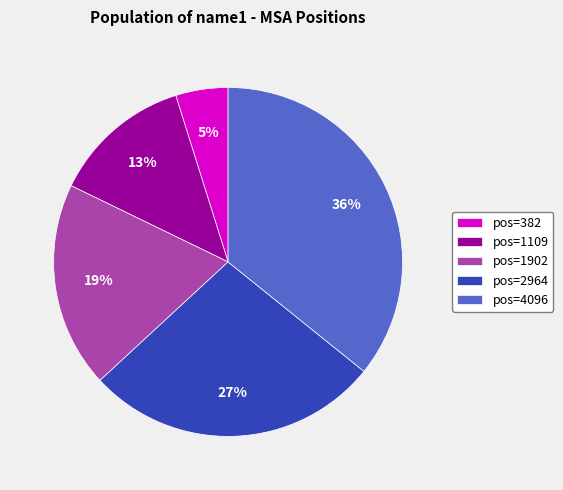

How many slices are in this pie chart?

5